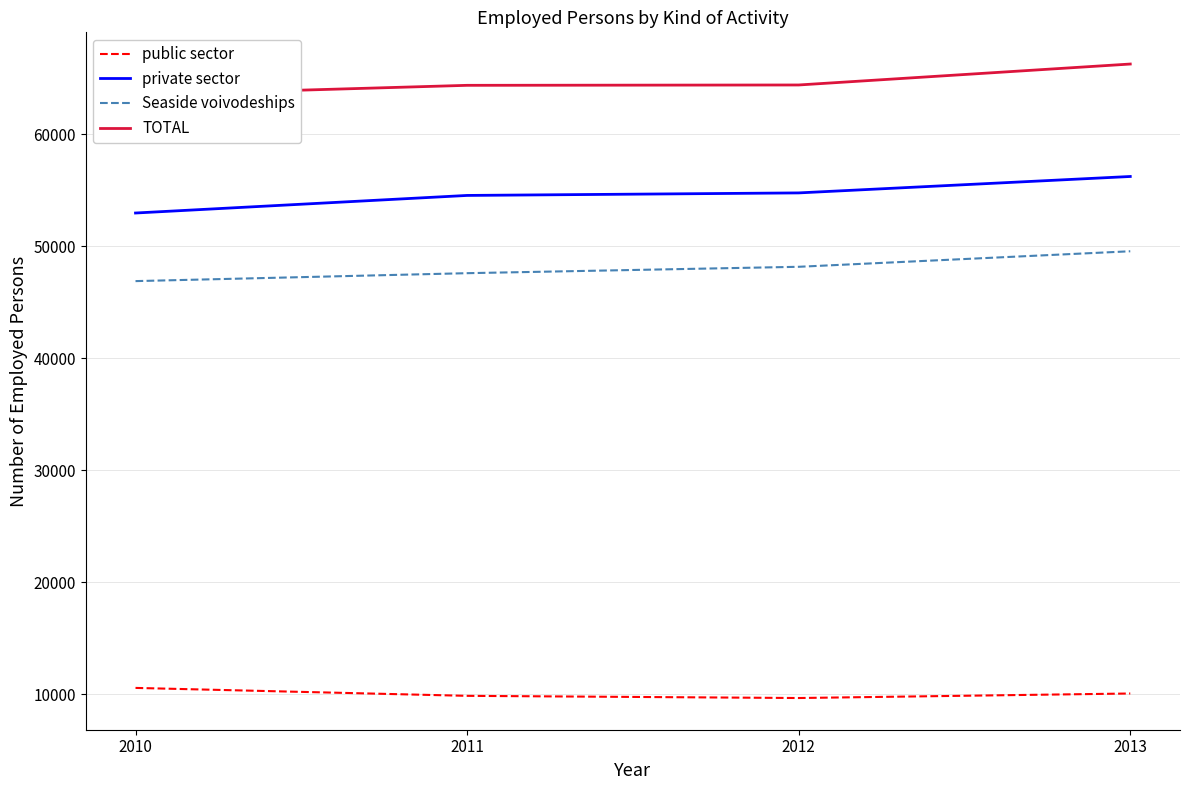

The Seaside voivodeships series shows 62026 at 2011. True or false?

False